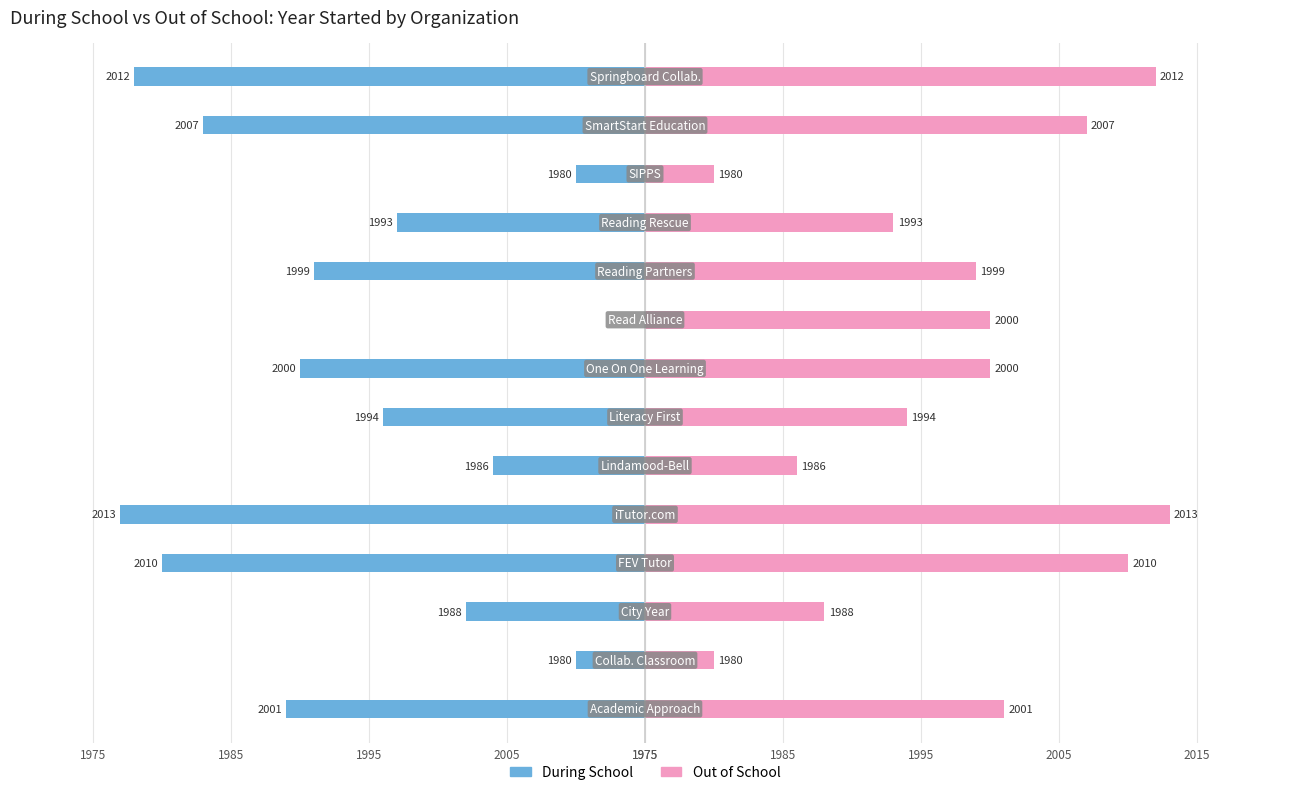

How many bars are there in each group?

2